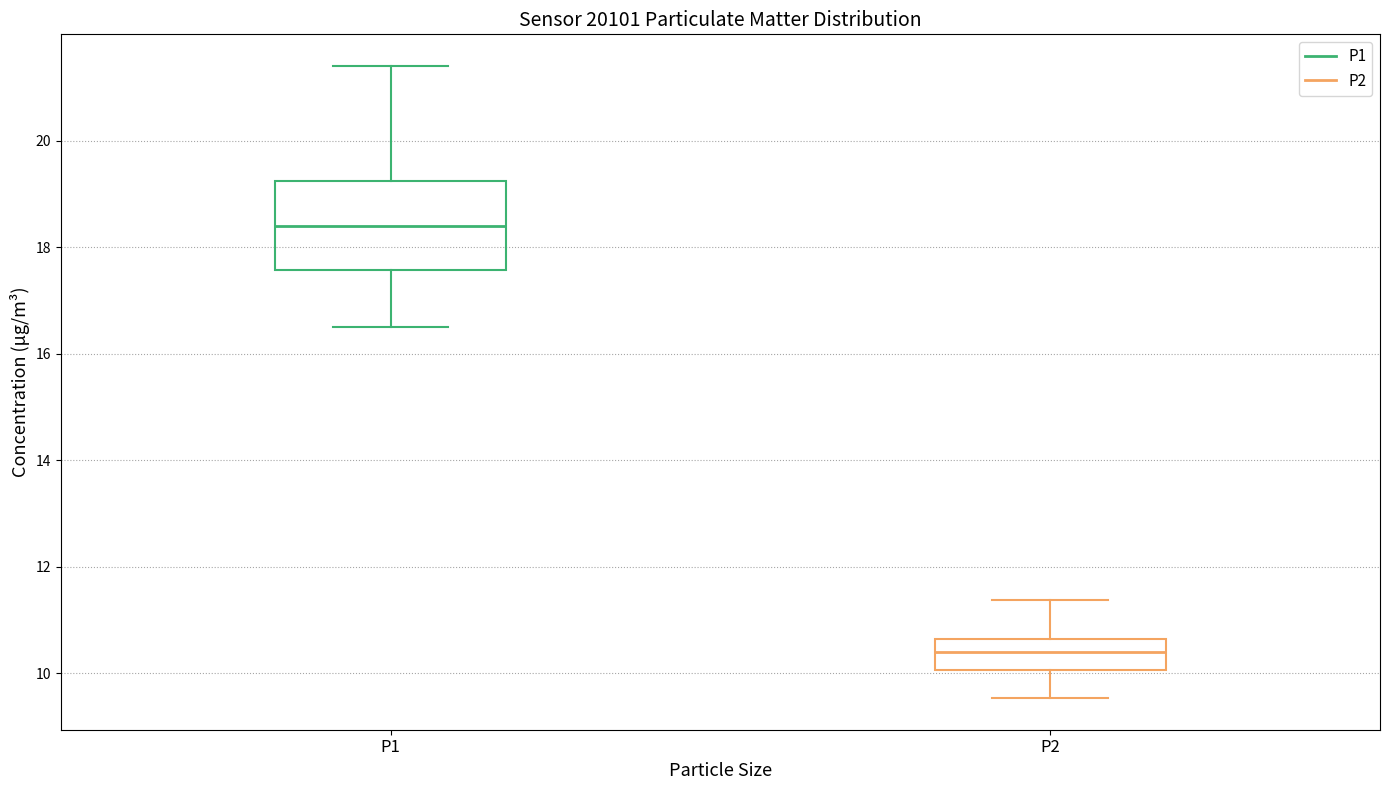

Reading left to right, transcribe this box plot: for each box, give where its median line is, the range the box spans, and where its two whiskers end, as read against the y-axis. The values are not printed on the chart, so give them approximately, as read against the axis.

P1: median 18.4, box 17.6 to 19.2, whiskers 16.6 to 21.4
P2: median 10.4, box 10.0 to 10.6, whiskers 9.6 to 11.4